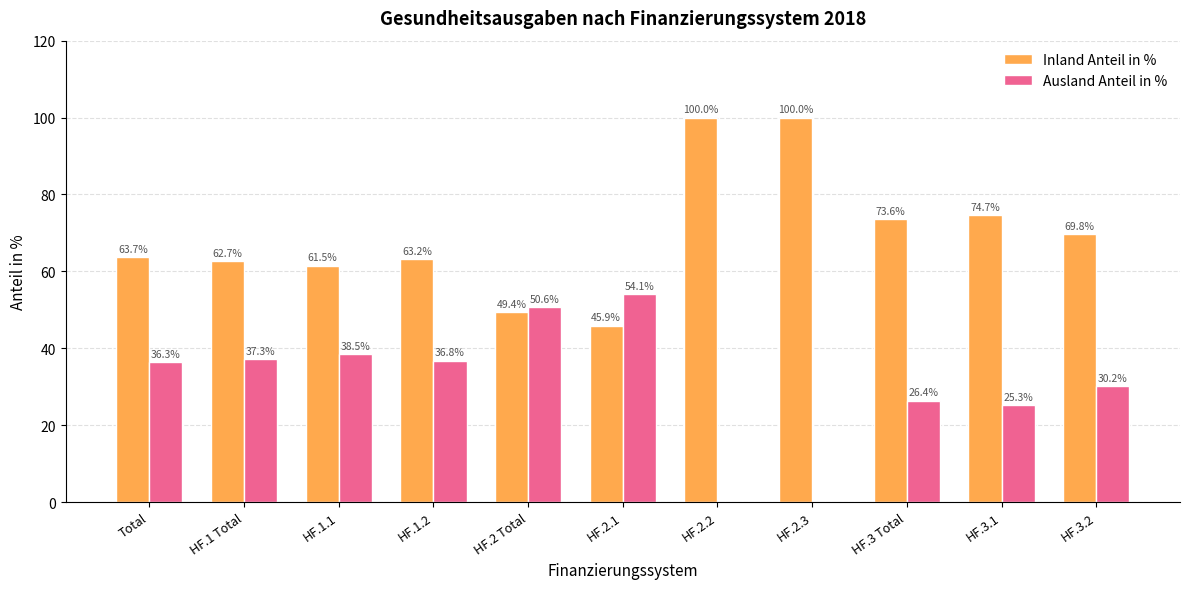

Which series has the largest total across all categories?

Inland Anteil in %